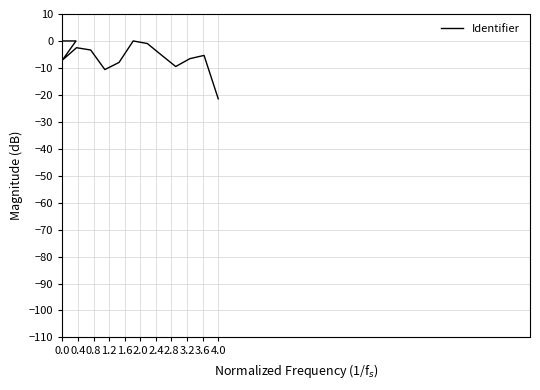

The value at 0.0 is 10.9. True or false?

False